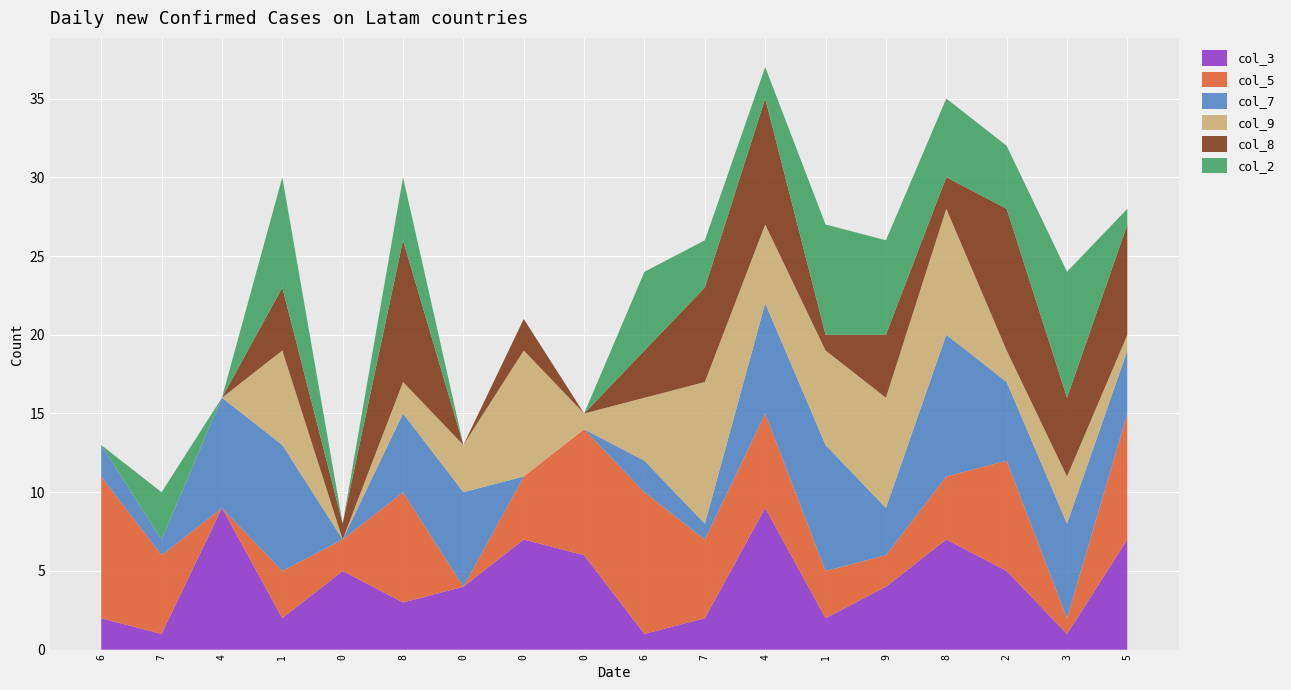

Reading left to right, list all the values displayed in this chart.

col_3: 6=2	7=1	4=9	1=2	0=5	8=3	0=4	0=7	0=6	6=1	7=2	4=9	1=2	9=4	8=7	2=5	3=1	5=7
col_5: 6=9	7=5	4=0	1=3	0=2	8=7	0=0	0=4	0=8	6=9	7=5	4=6	1=3	9=2	8=4	2=7	3=1	5=8
col_7: 6=2	7=1	4=7	1=8	0=0	8=5	0=6	0=0	0=0	6=2	7=1	4=7	1=8	9=3	8=9	2=5	3=6	5=4
col_9: 6=0	7=0	4=0	1=6	0=0	8=2	0=3	0=8	0=1	6=4	7=9	4=5	1=6	9=7	8=8	2=2	3=3	5=1
col_8: 6=0	7=0	4=0	1=4	0=1	8=9	0=0	0=2	0=0	6=3	7=6	4=8	1=1	9=4	8=2	2=9	3=5	5=7
col_2: 6=0	7=3	4=0	1=7	0=0	8=4	0=0	0=0	0=0	6=5	7=3	4=2	1=7	9=6	8=5	2=4	3=8	5=1